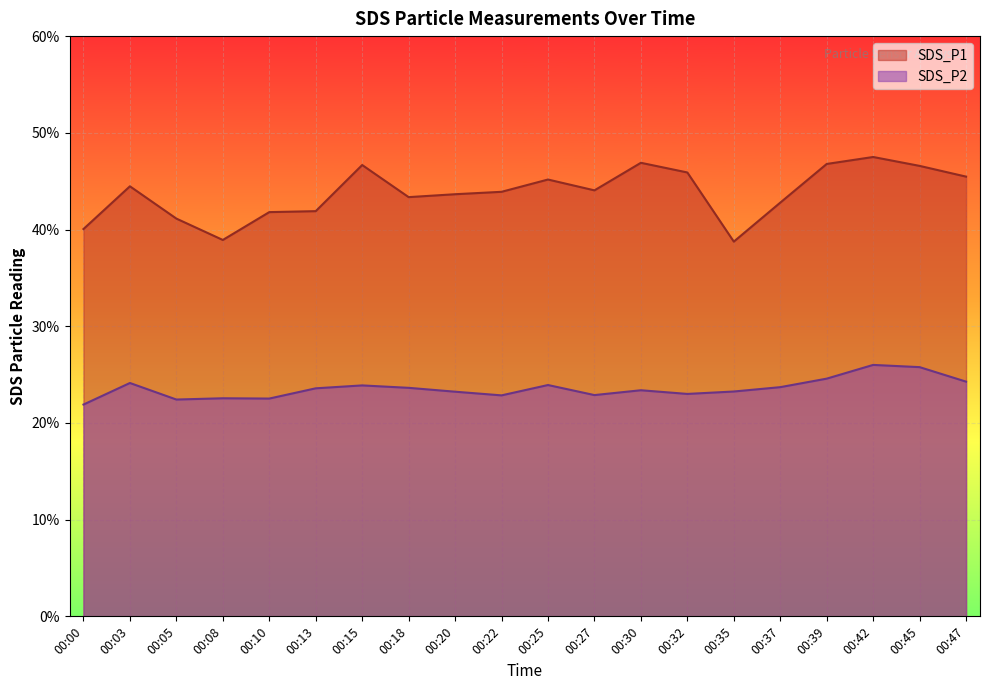

True or false: SDS_P2 and SDS_P1 intersect in this chart.

False